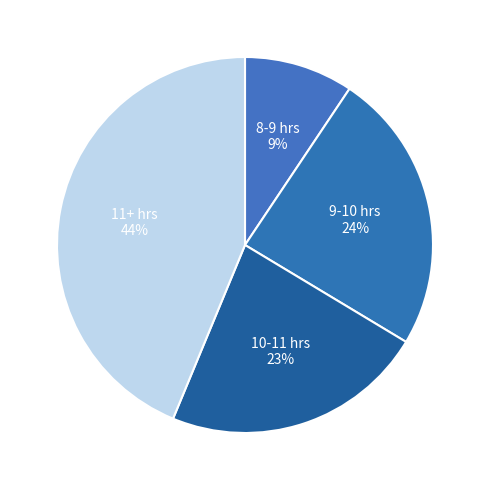

Does 9-10 hrs represent more than half of the total?

No